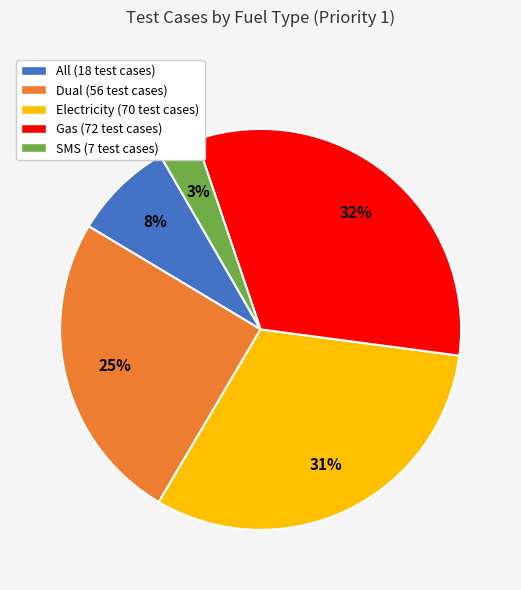

Which category has the biggest portion of the pie?

Gas